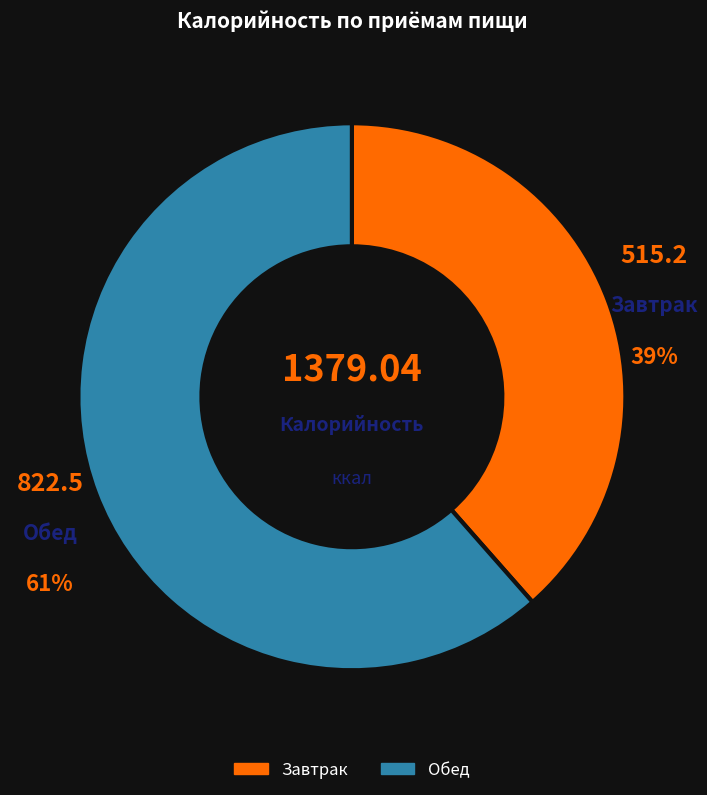

Count the number of slices in the pie.

2